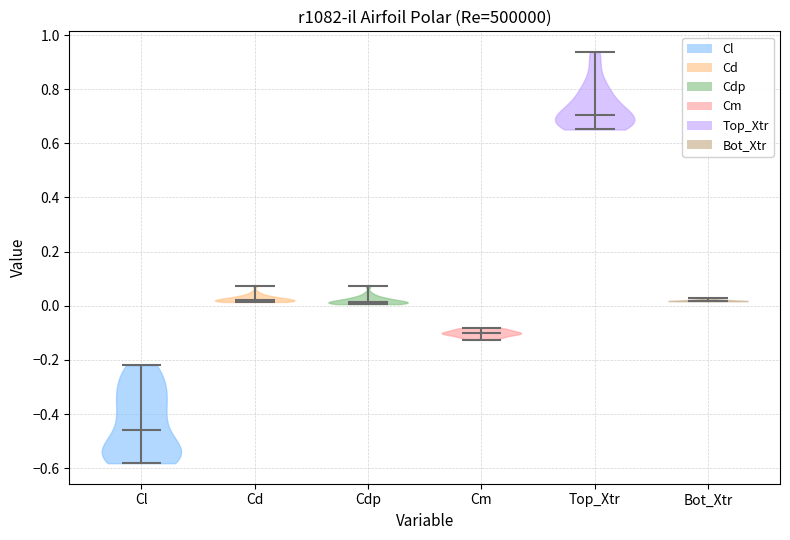

Which violin has the lowest median line?

Cl